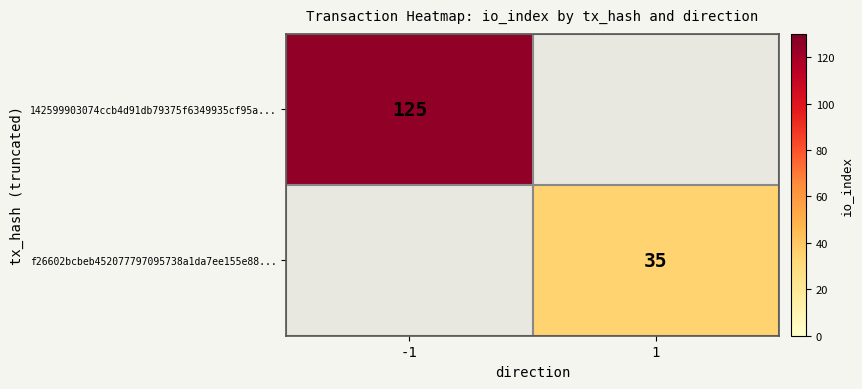

Is the value of f26602bcbeb452077797095738a1da7ee155e88... at 1 greater than the value of 142599903074ccb4d91db79375f6349935cf95a... at -1?

No